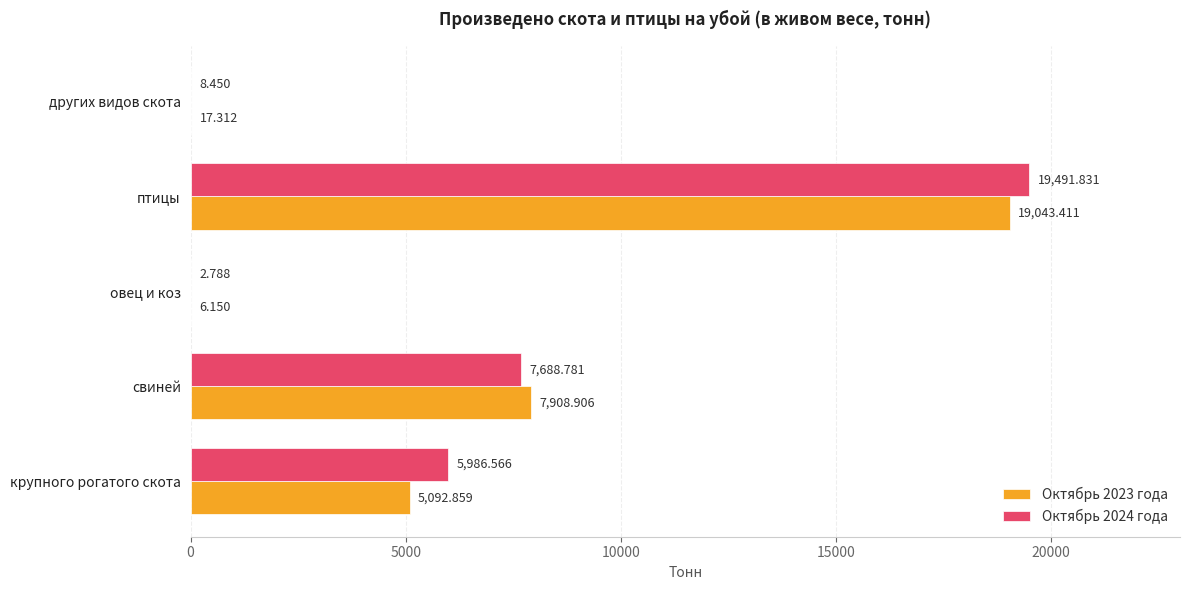

Is the value of Октябрь 2023 года at овец и коз greater than the value of Октябрь 2024 года at крупного рогатого скота?

No